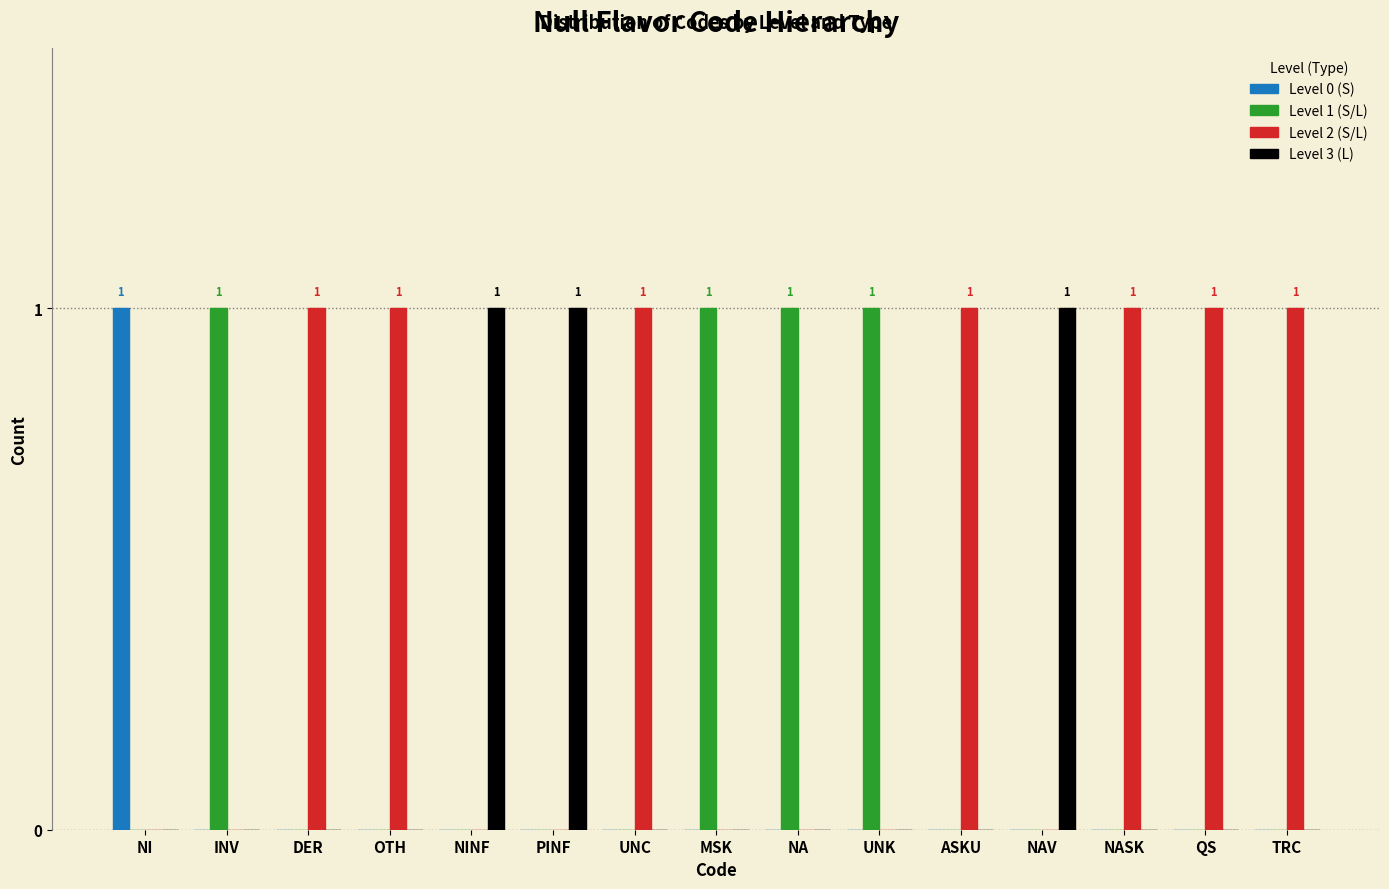

What are all the series names shown in the legend?

Level 0 (S), Level 1 (S/L), Level 2 (S/L), Level 3 (L)